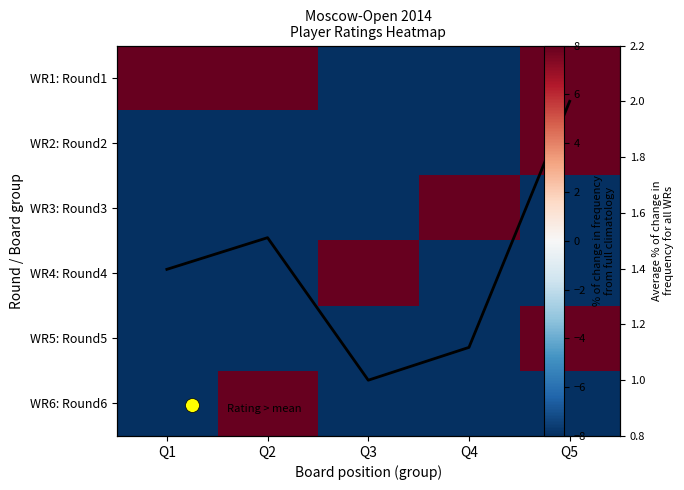

At which label does WR1: Round1 reach its minimum?

Q4